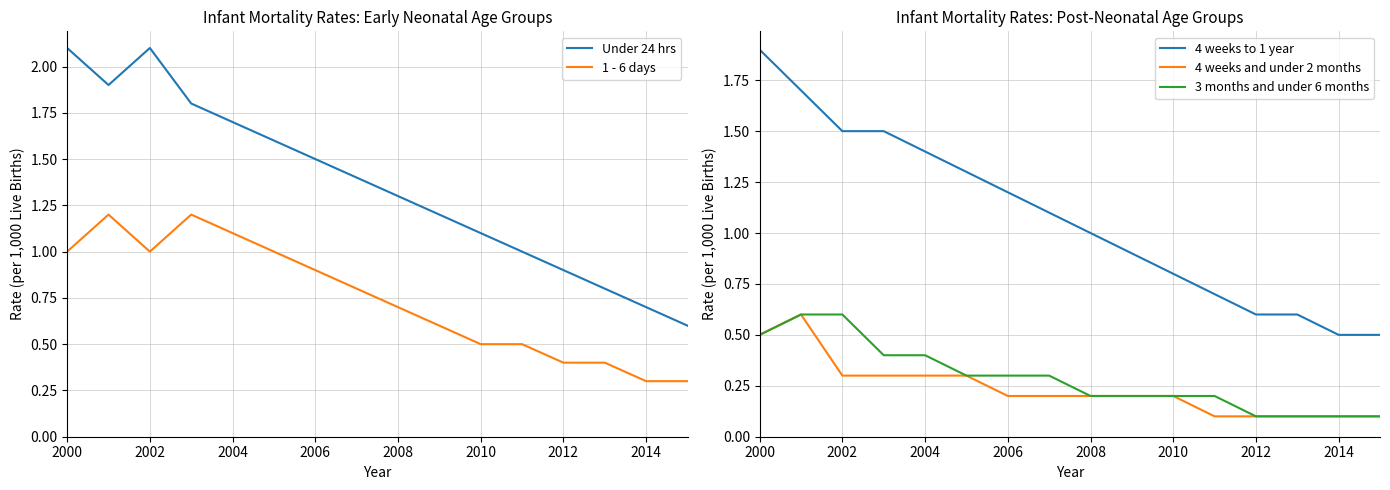

Is it true that 3 months and under 6 months equals 0.4 at 2004?

True